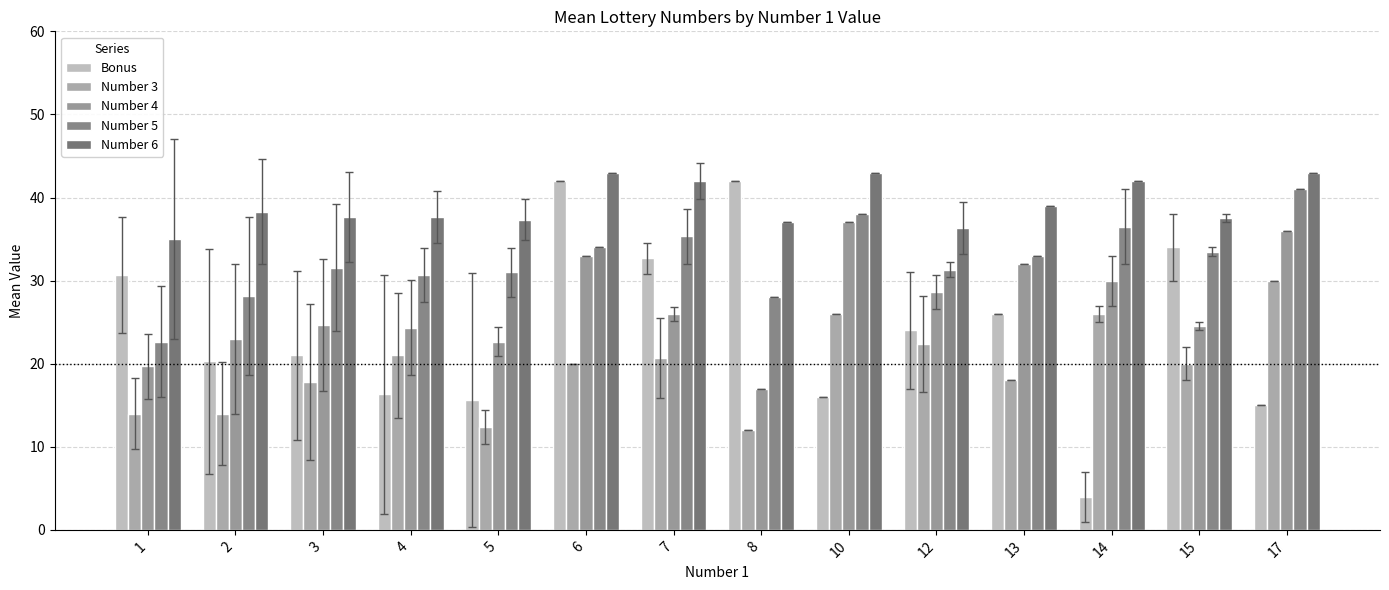

List the series in order of their peak value, highest first.

Number 6, Bonus, Number 5, Number 4, Number 3